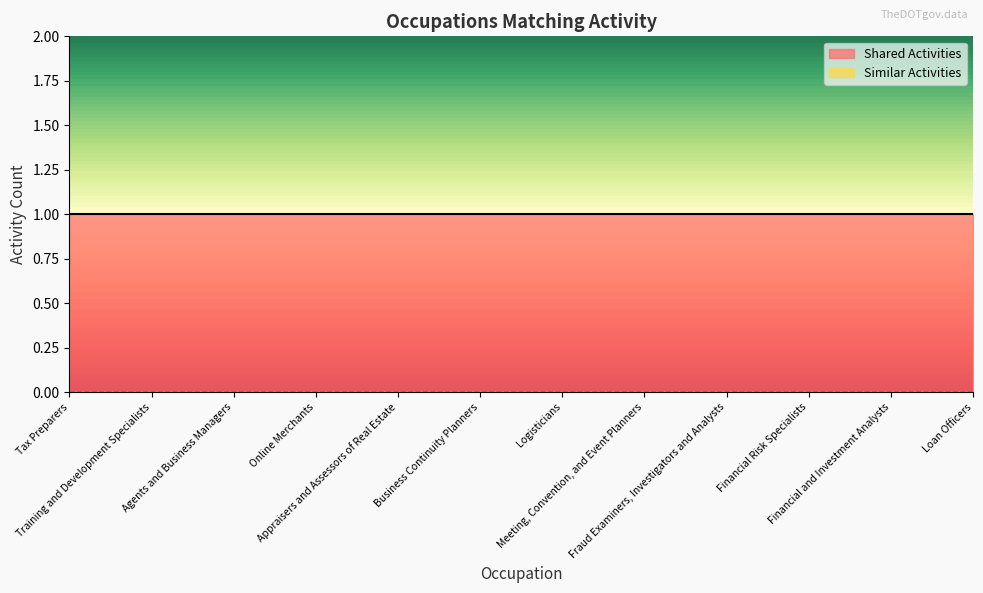

What is the spread (max minus min) of values at Loan Officers?

1